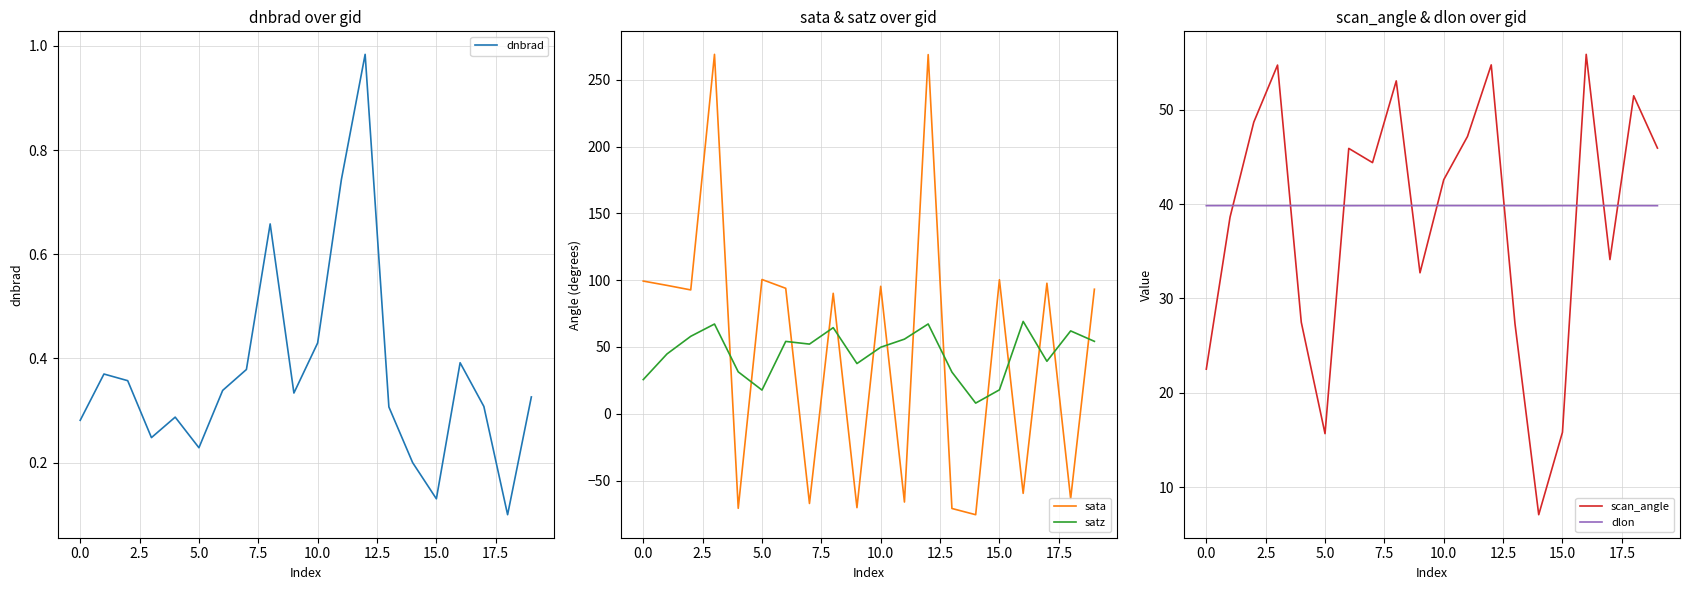

At 19, list the series in order from largest to smallest.

sata, satz, scan_angle, dlon, dnbrad